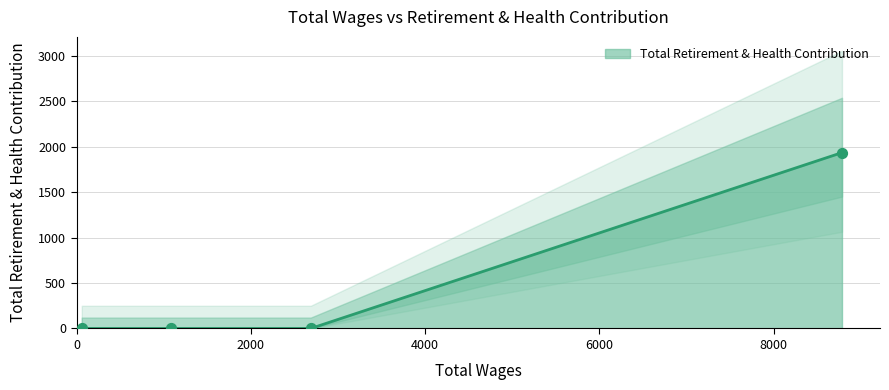

What is the change in value from 8784.0 to 1082.0?

-1936